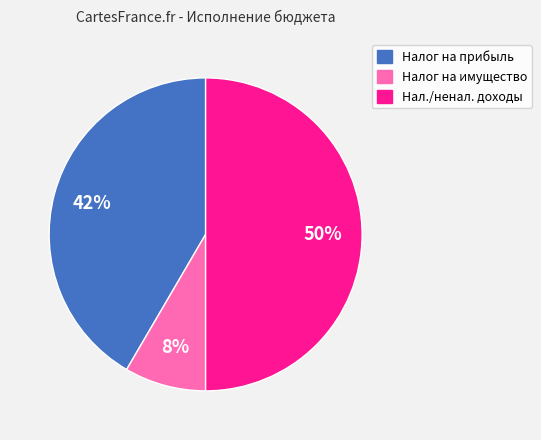

To the nearest percent, what is the difference between the largest and smallest slice percentages?

42%